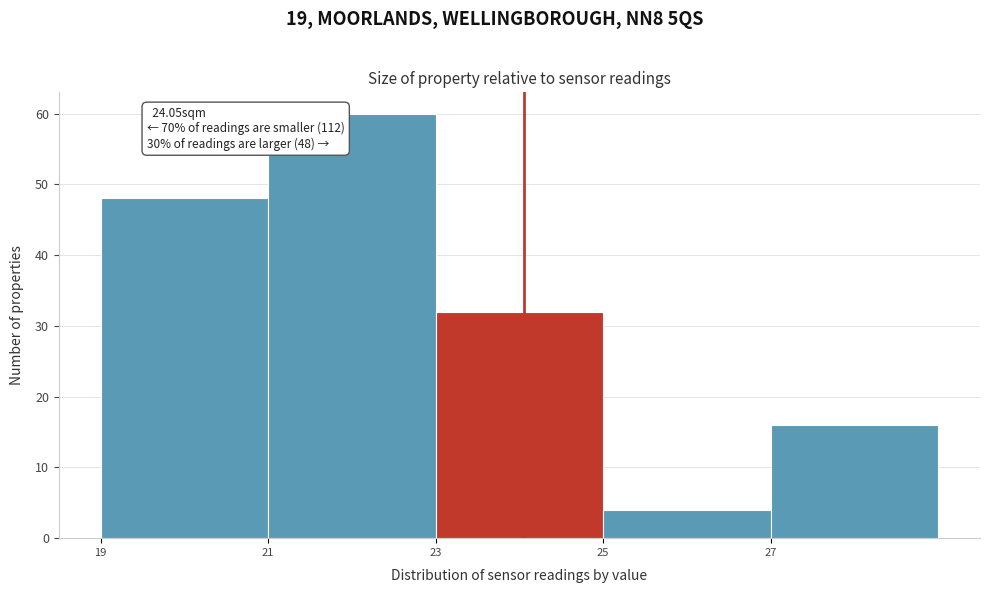

Over which range of the x-axis is the bar tallest?

21 to 23